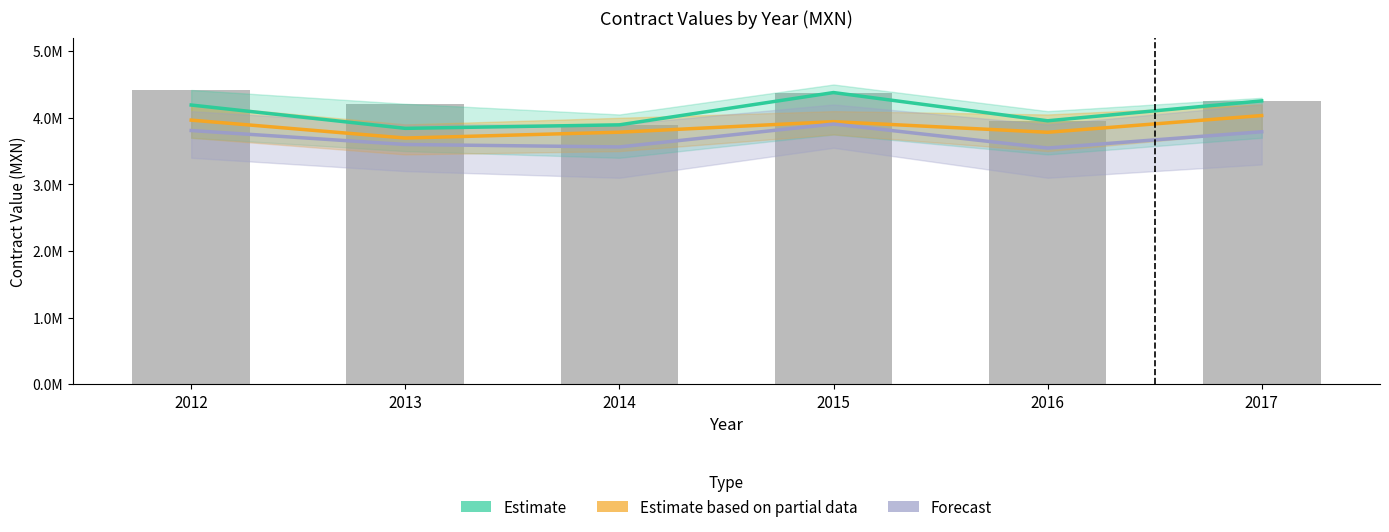

Which category has the lowest value across all series?

2016